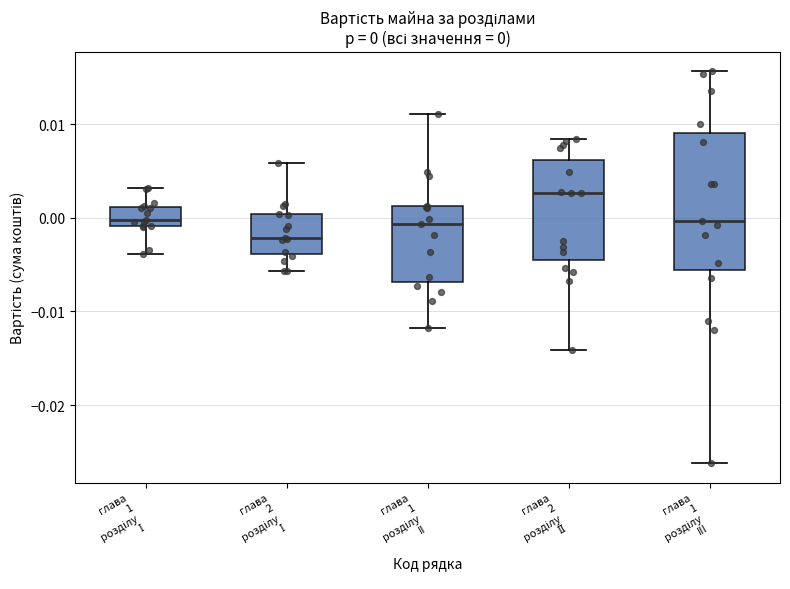

Which box is the tallest, from its lower edge to its upper edge?

глава 1 розділу III